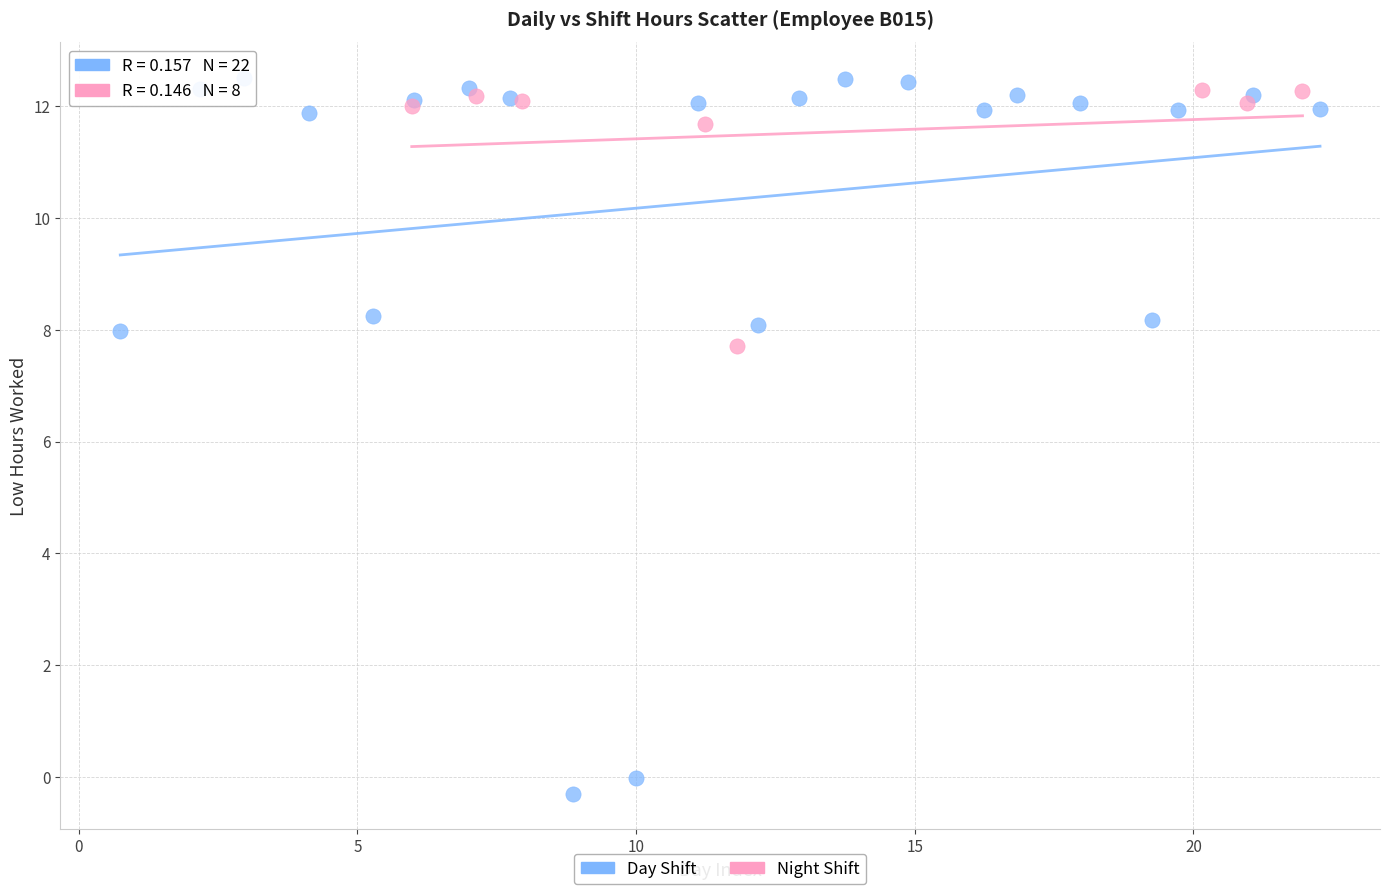

Which series has the largest Y range (max minus min)?

Day Shift